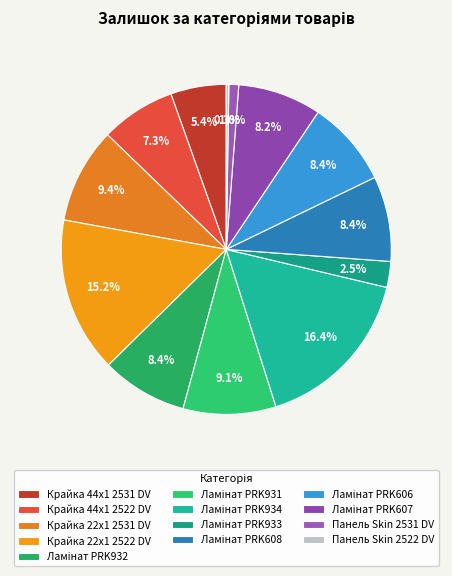

Is there any slice that represents more than half of the pie?

No